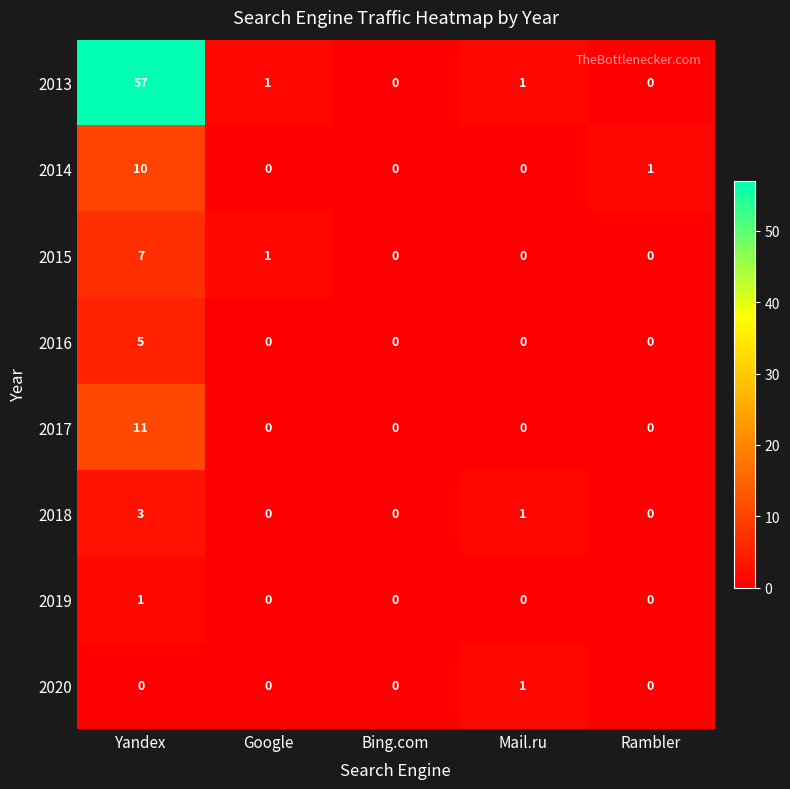

What is the greatest value displayed?

57